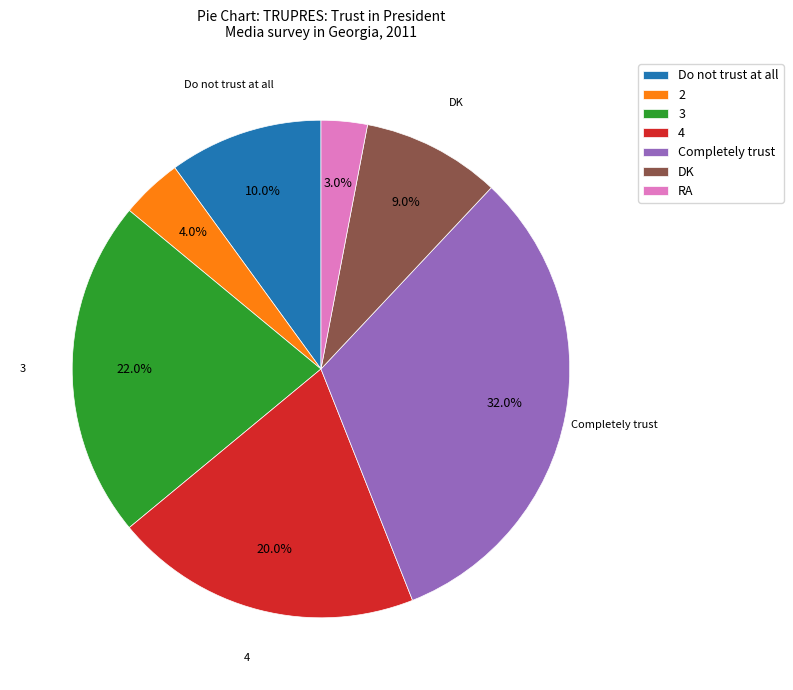

To the nearest percent, what portion does 3 represent?

22%